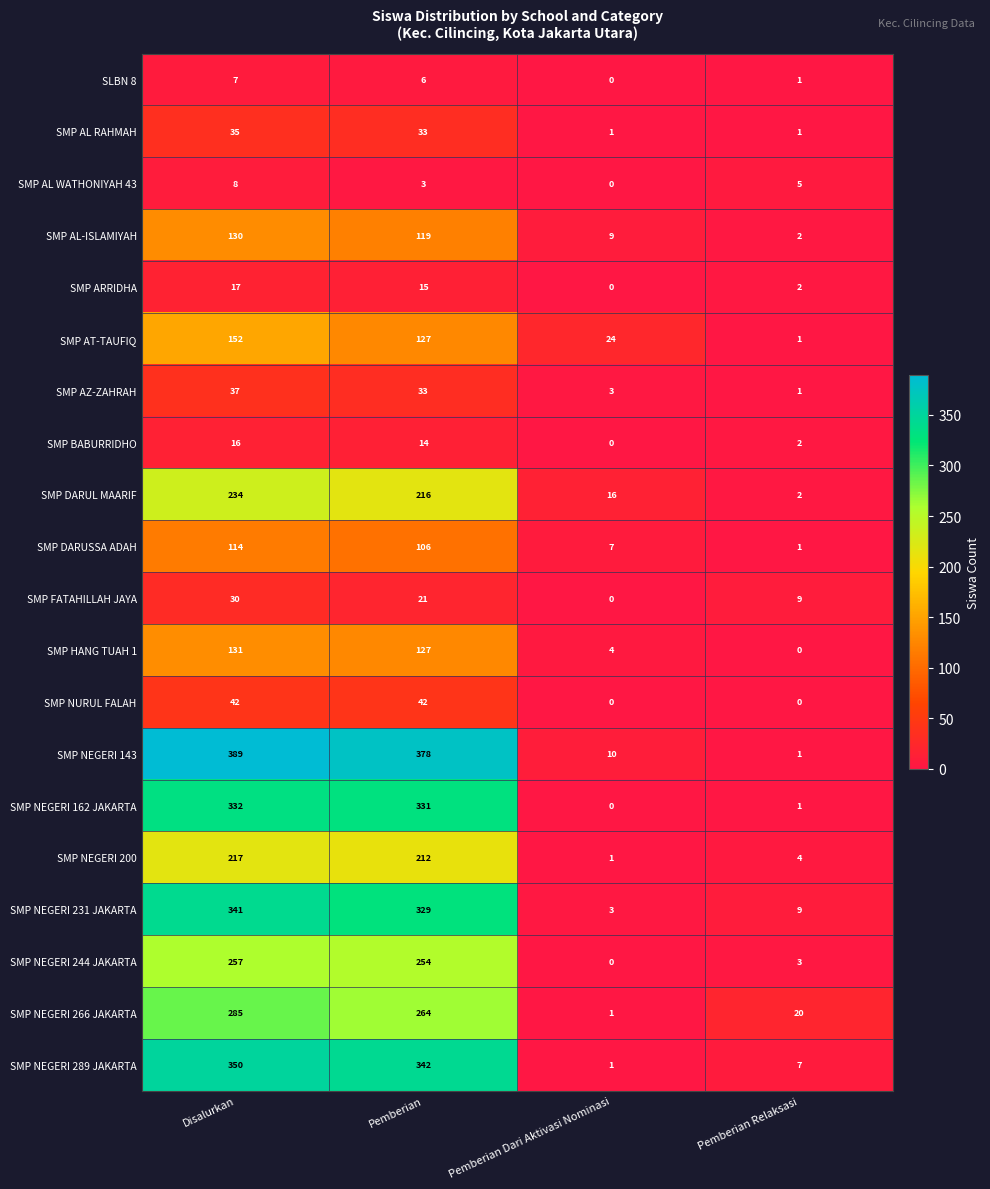

How many values in SMP AL WATHONIYAH 43 are above zero?

3